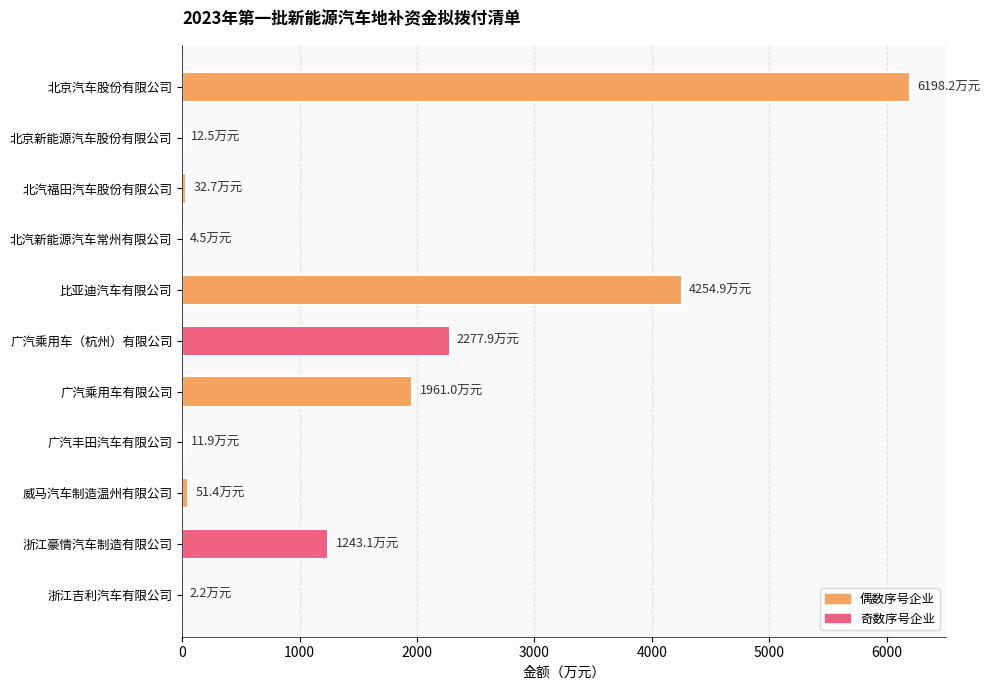

Which category has the highest value across all series?

北京汽车股份有限公司